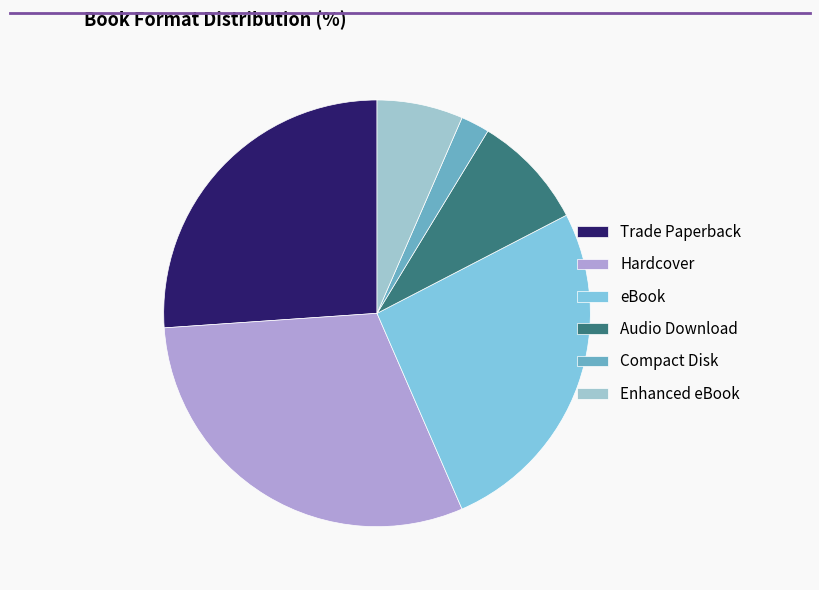

Does Enhanced eBook account for over 50% of the chart?

No